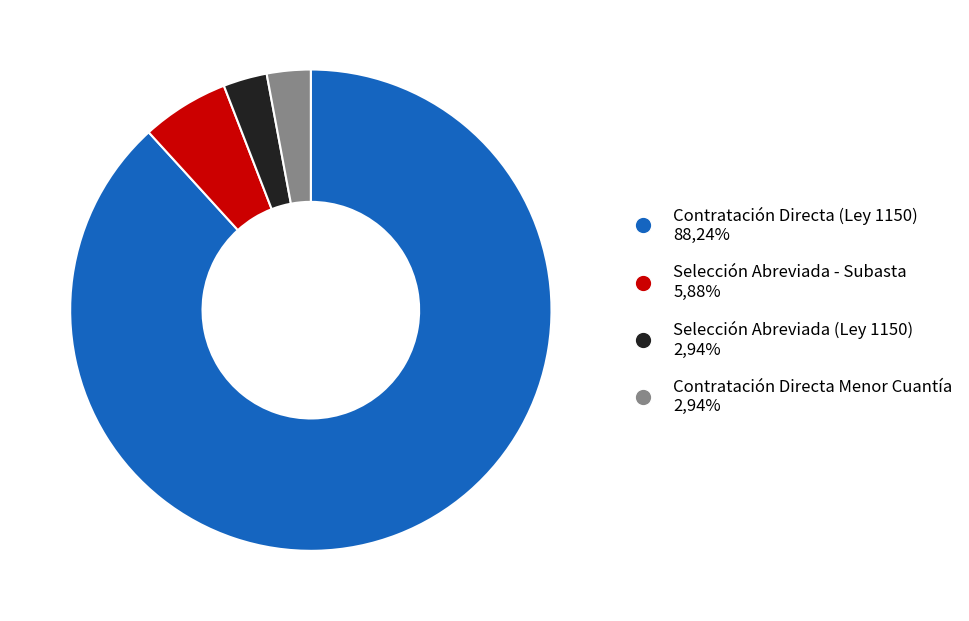

Combined, do Contratación Directa (Ley 1150) and Selección Abreviada (Ley 1150) account for over 50%?

Yes